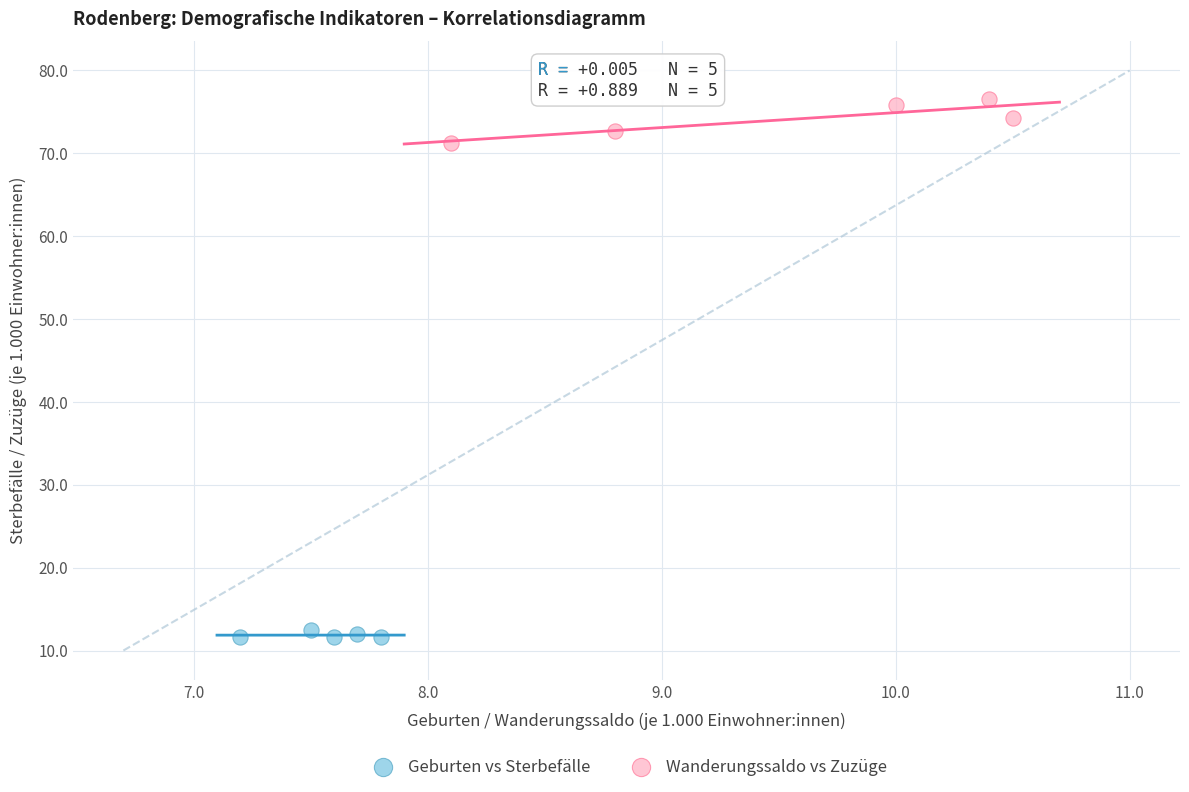

What are all the series names shown in the legend?

Geburten vs Sterbefälle, Wanderungssaldo vs Zuzüge